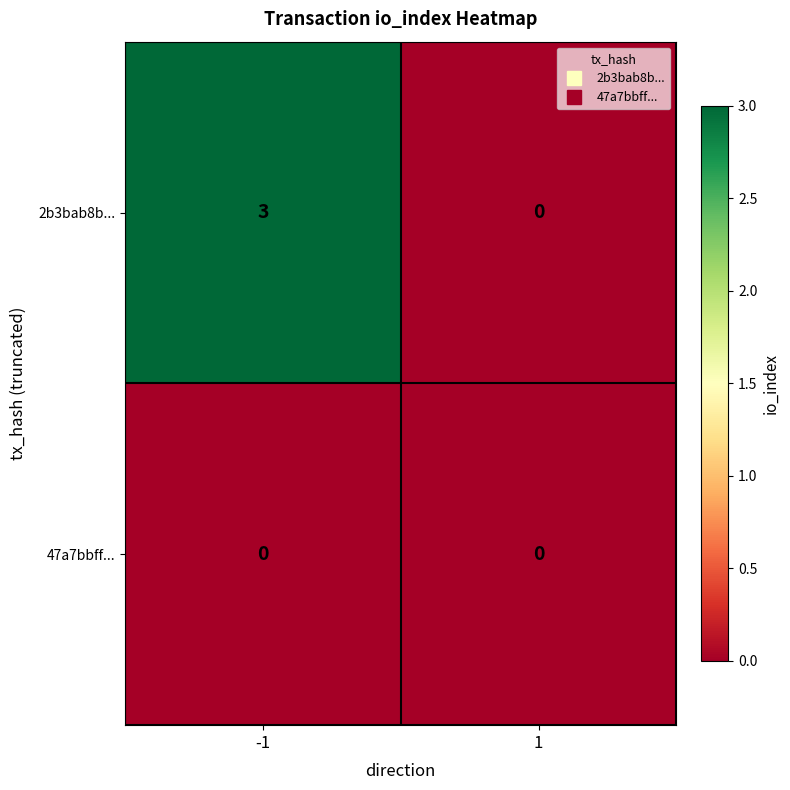

Which series has the largest range (max minus min)?

2b3bab8b...